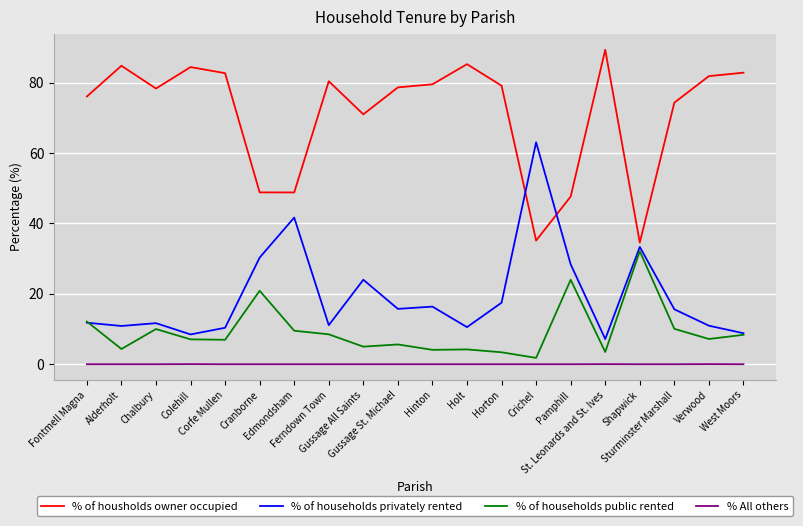

In % of housholds owner occupied, how many points are lower than both neighbors (excluding endpoints)?

5